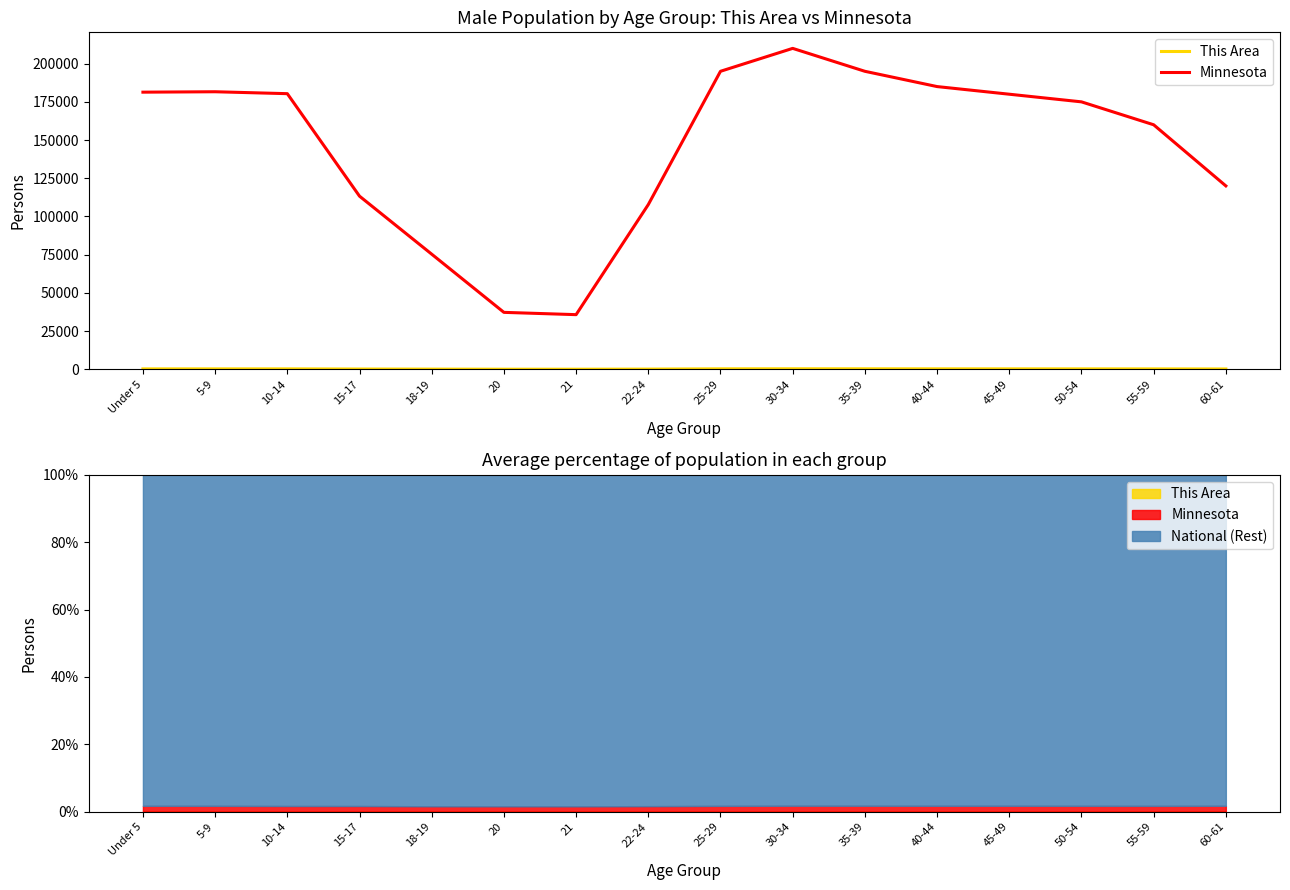

True or false: This Area and Minnesota cross at least once.

False